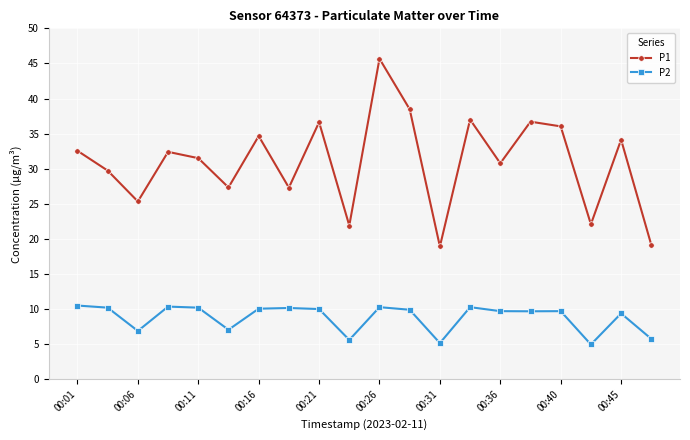

Which series has the largest total across all categories?

P1